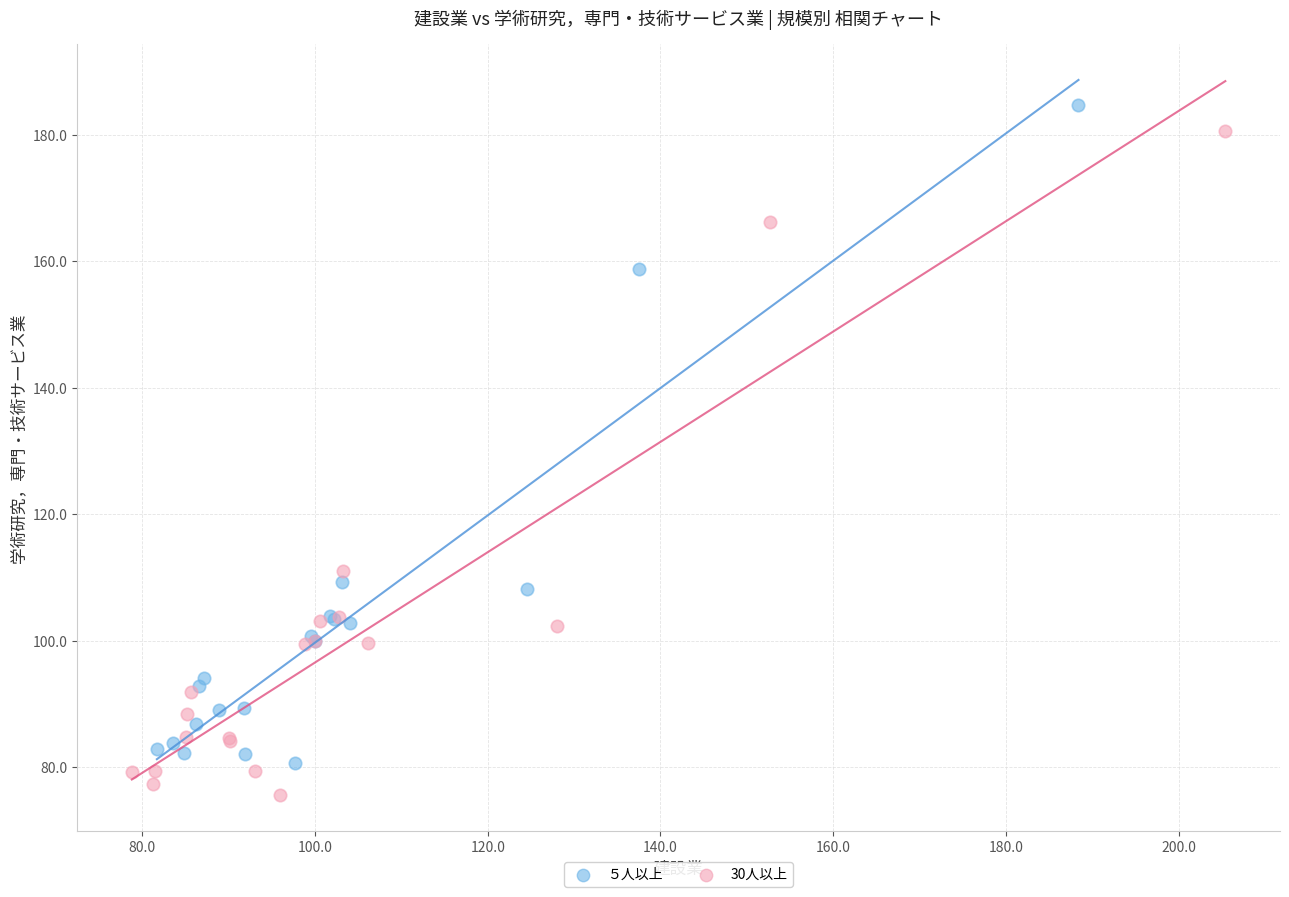

Which series reaches the minimum Y coordinate?

30人以上